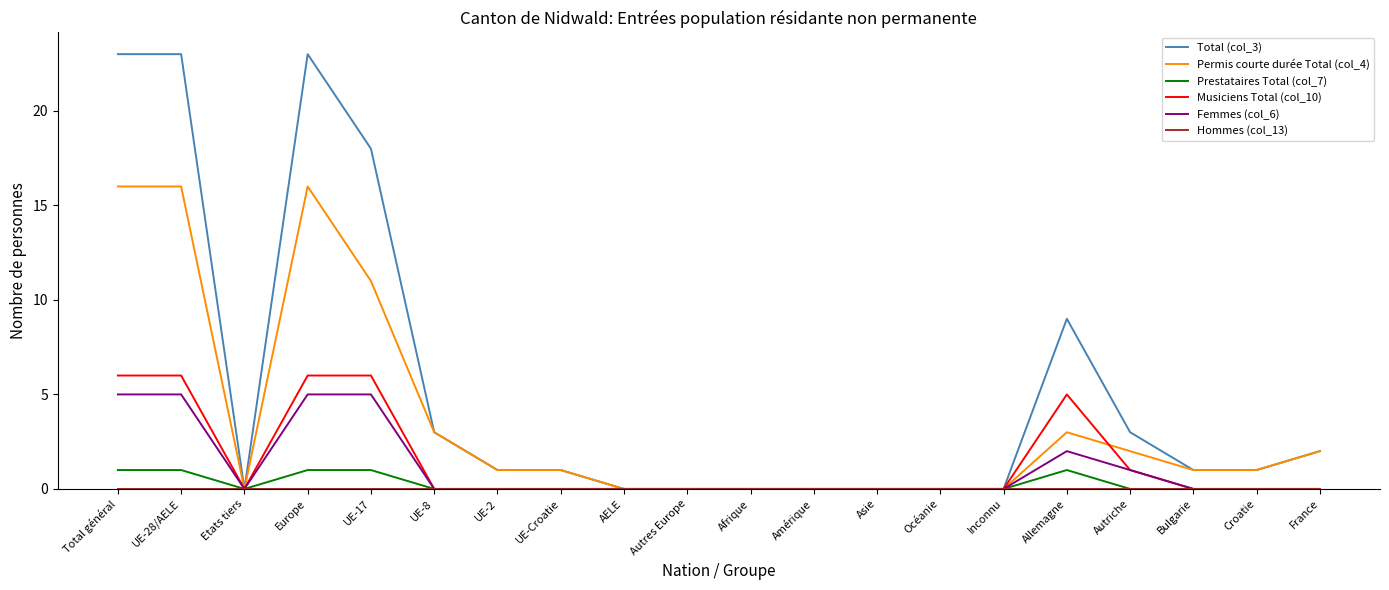

What is the total value across all series at Allemagne?

20